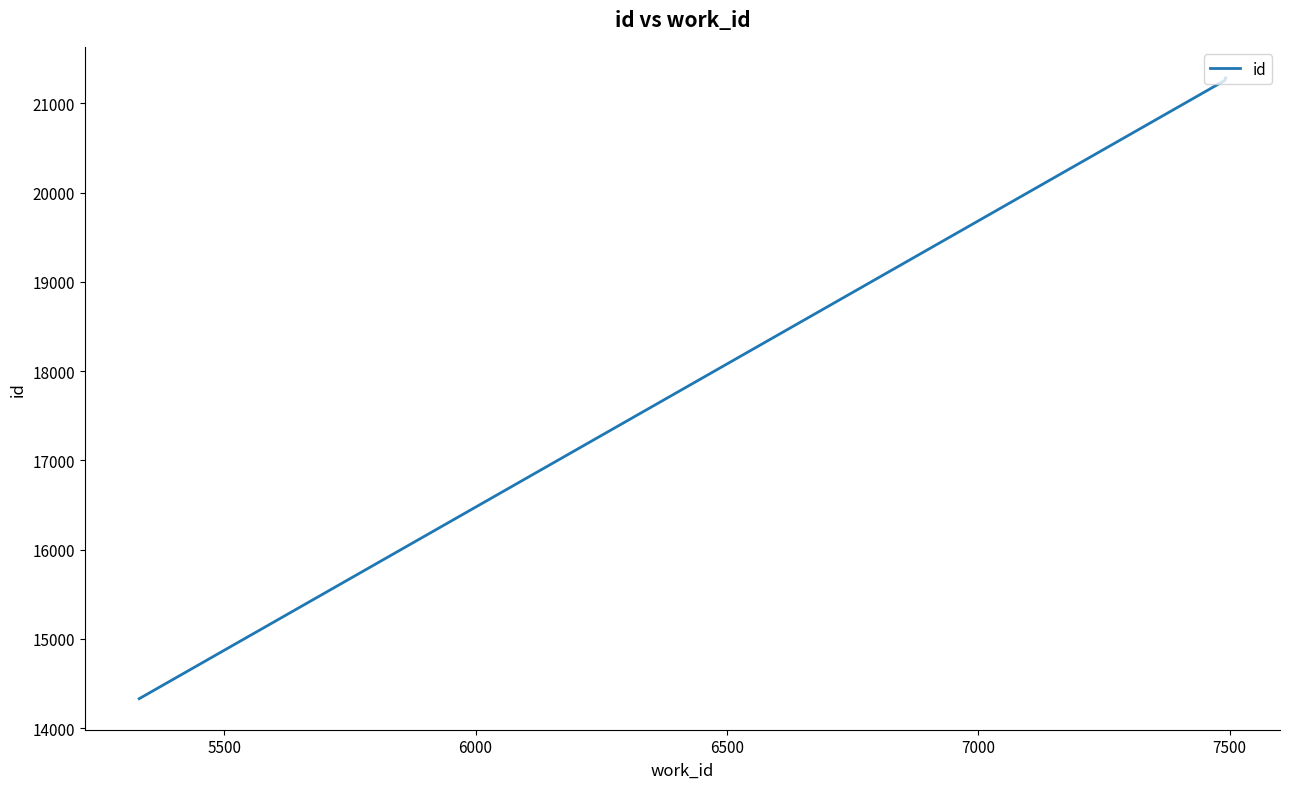

What is the greatest value displayed?

21284